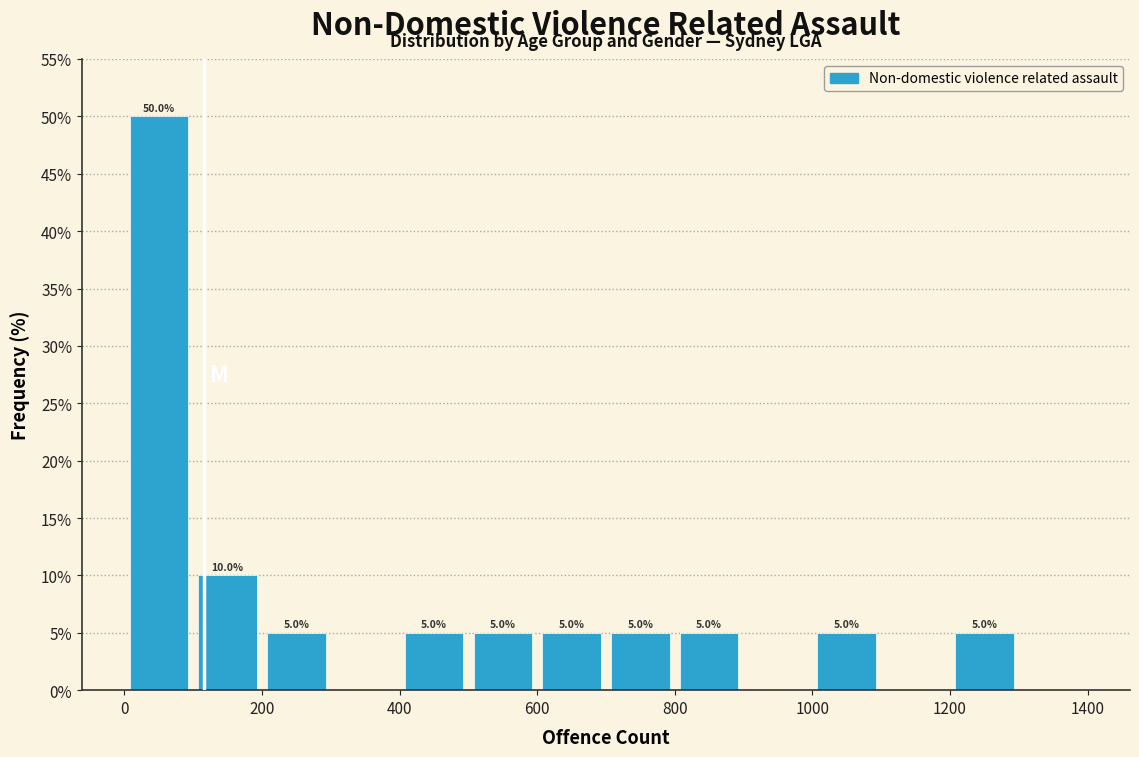

Which range on the x-axis has the tallest bar?

0 to 100